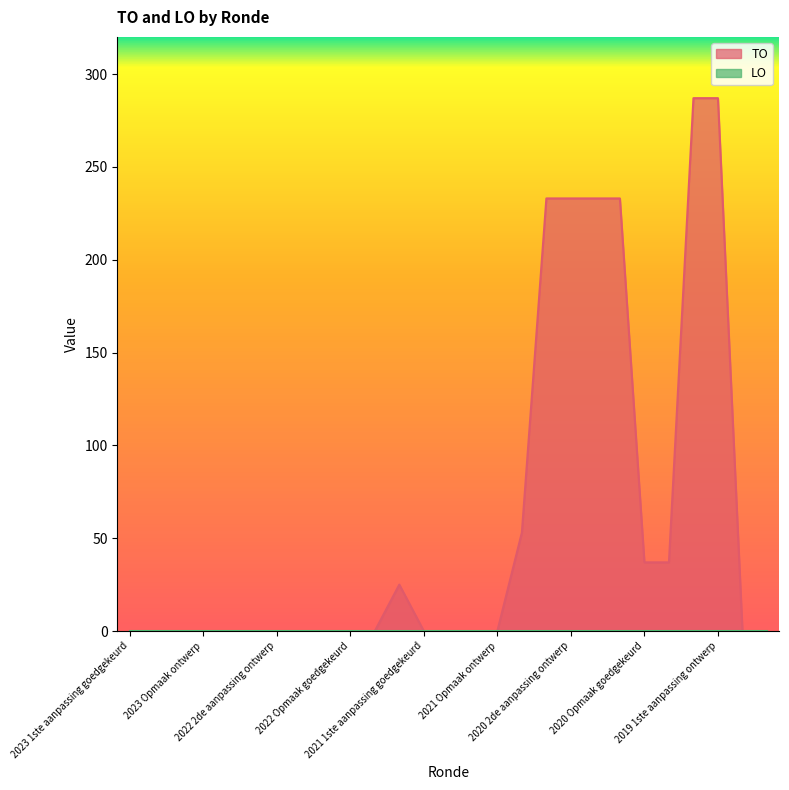

Which label corresponds to the smallest value in the chart?

2023 1ste aanpassing goedgekeurd